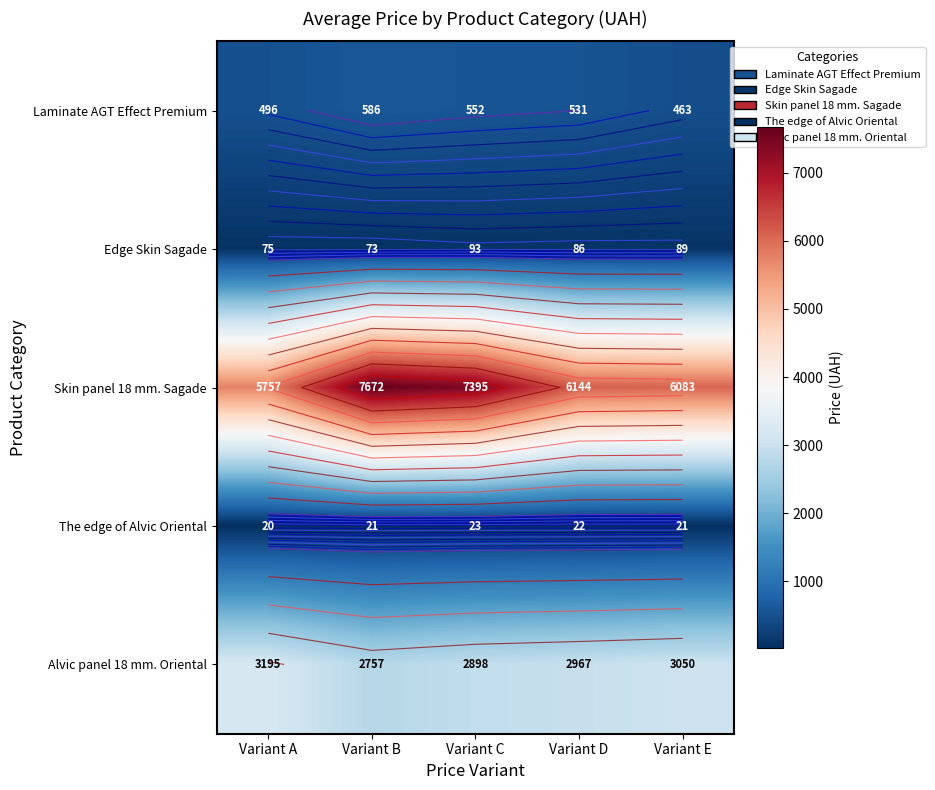

True or false: The edge of Alvic Oriental has a value of 11.7 at Variant D.

False